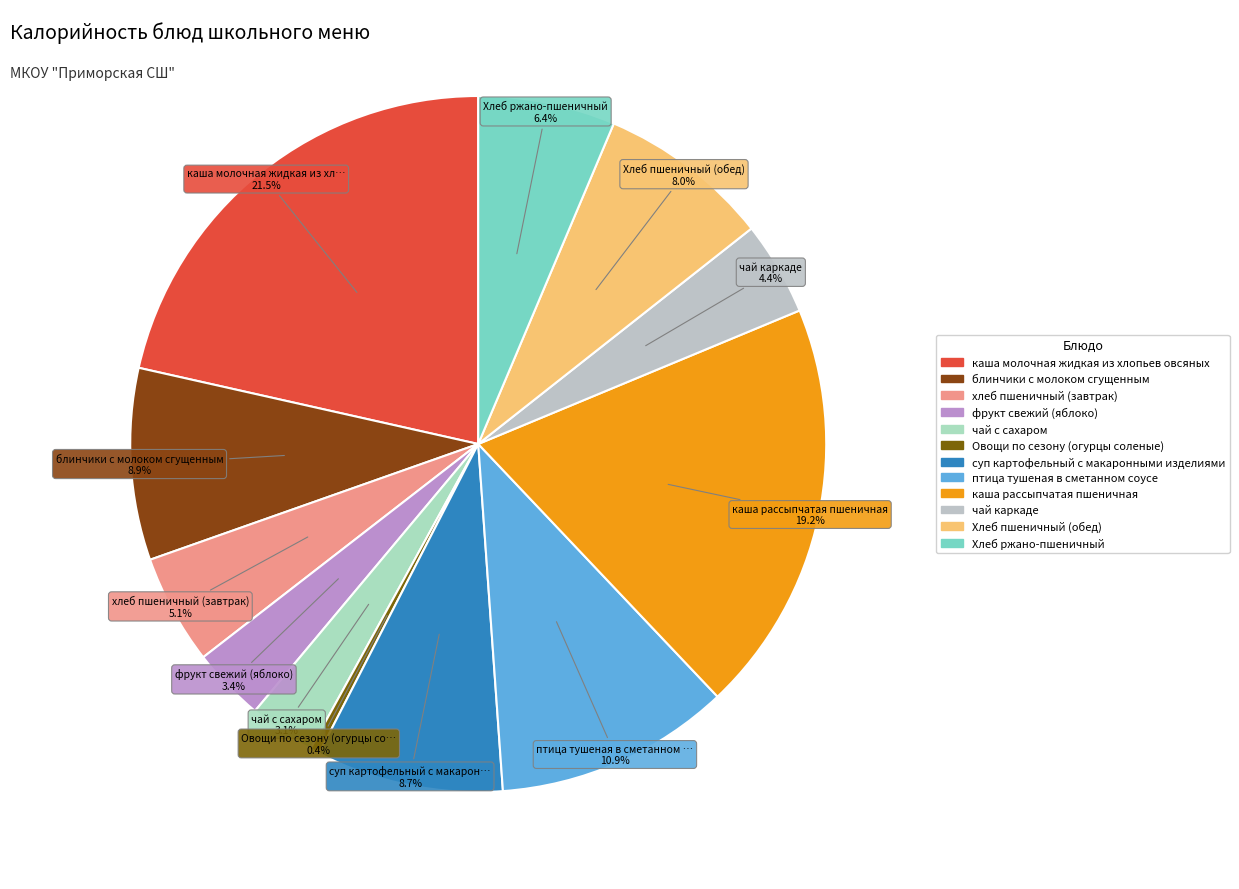

Which slice is the smallest?

Овощи по сезону (огурцы соленые)